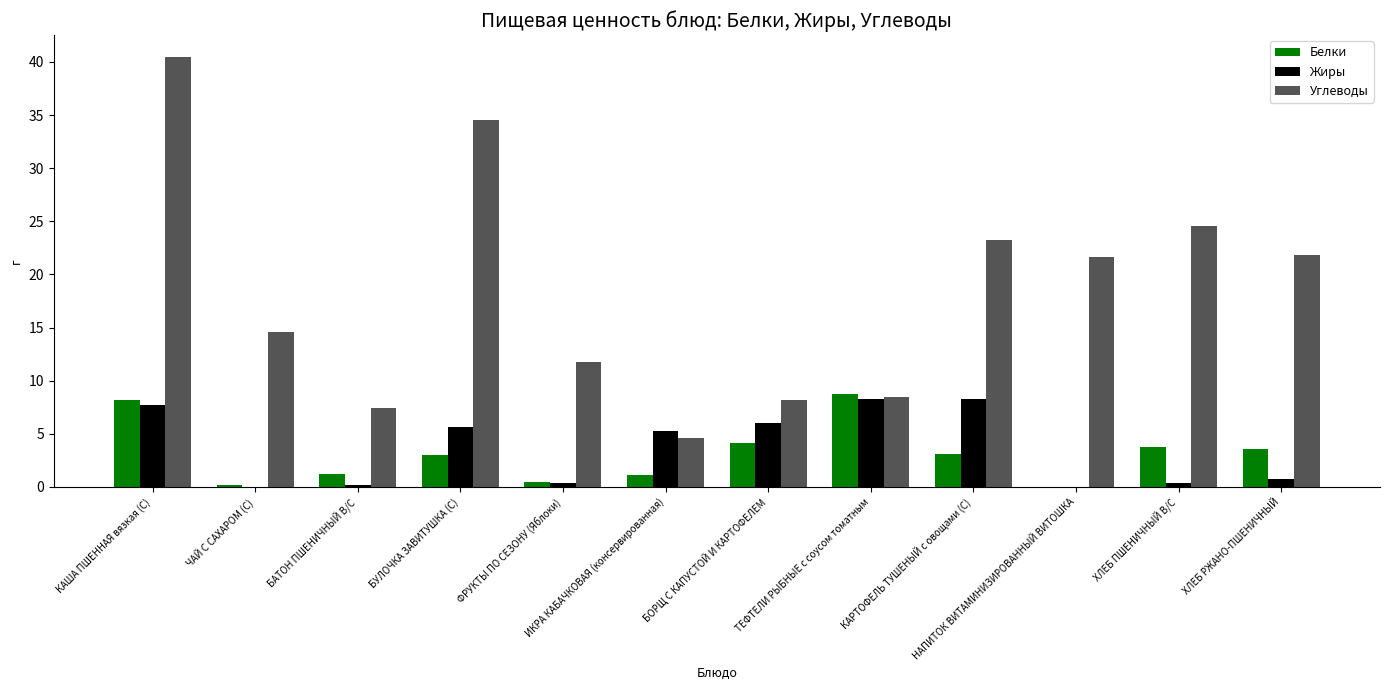

At which category does the chart reach its peak across all series?

КАША ПШЕННАЯ вязкая (С)